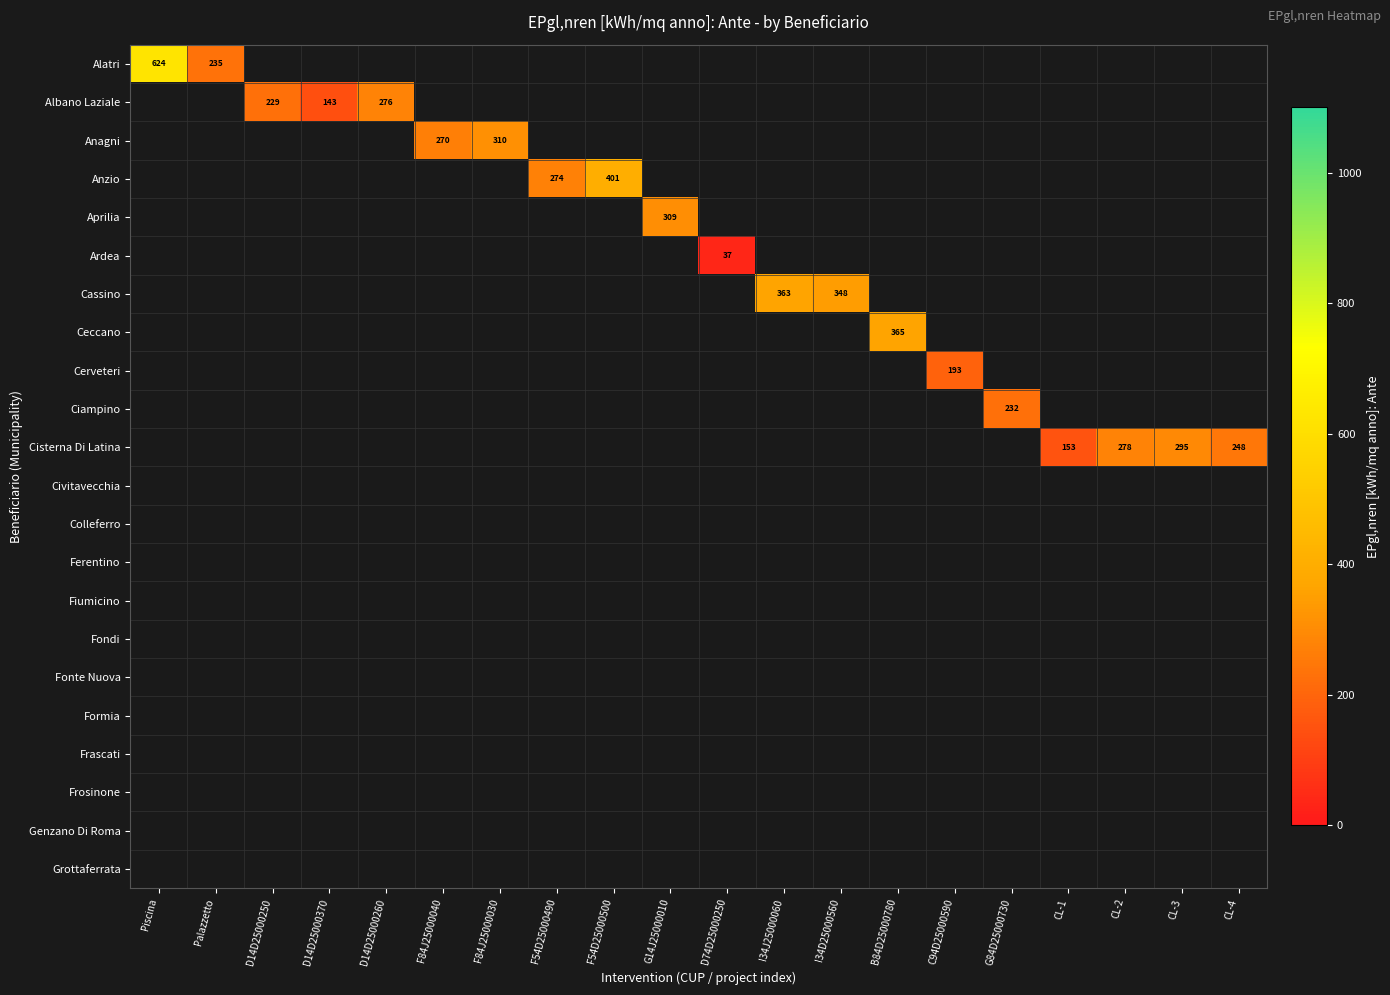

How many values in Cerveteri are above zero?

1